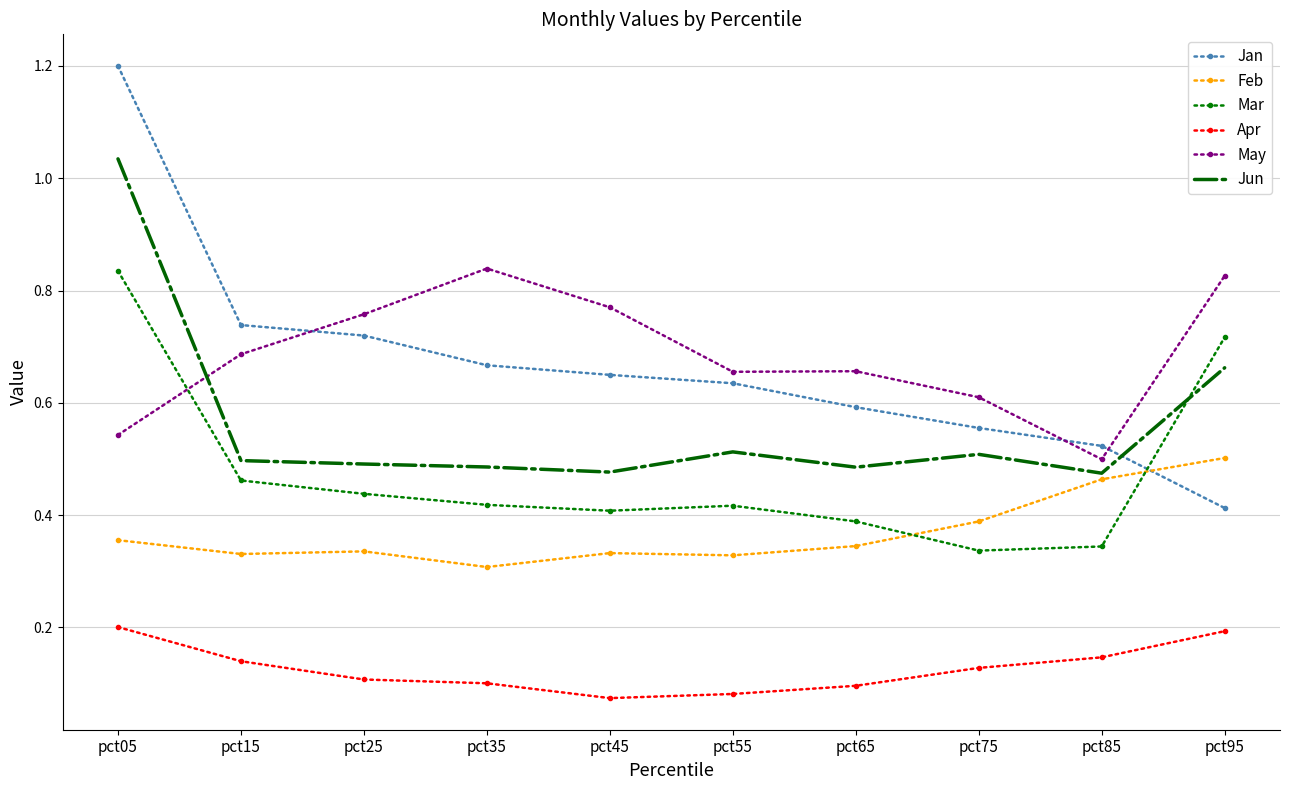

What is the total value across all series at pct95?

3.3